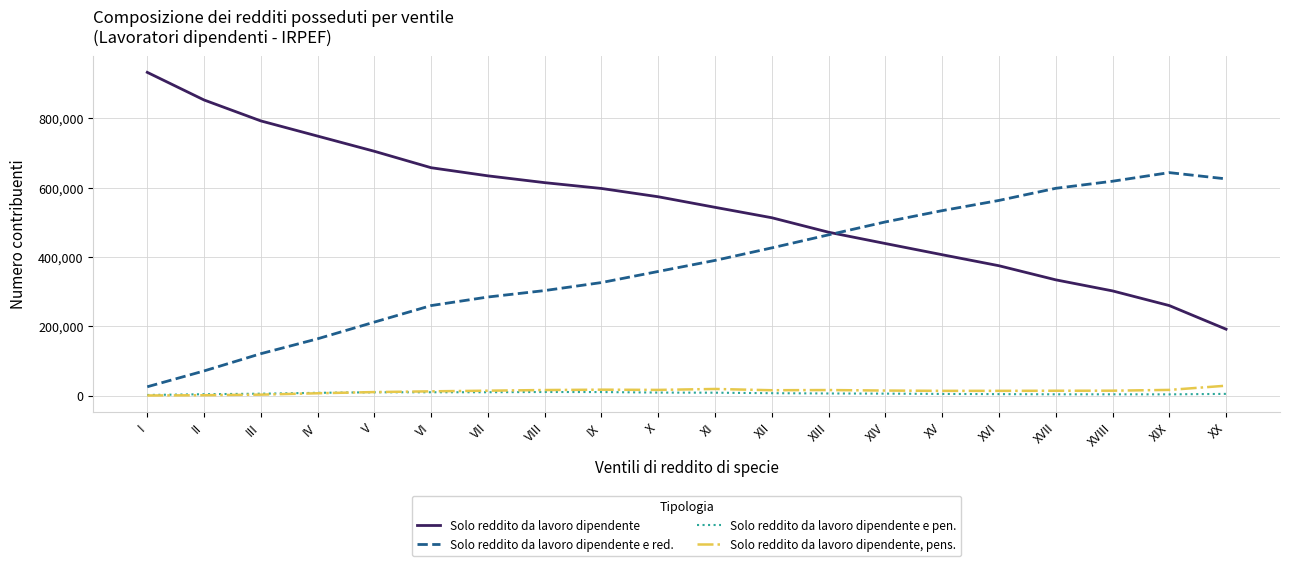

How many intersections are there between Solo reddito da lavoro dipendente, pens. and Solo reddito da lavoro dipendente e pen.?

1